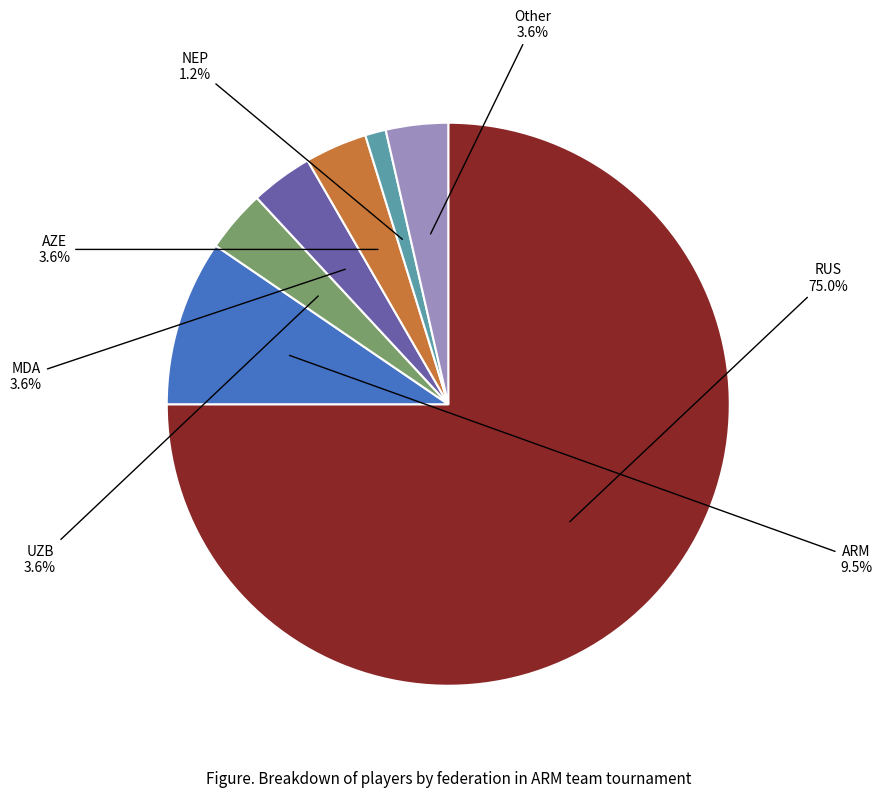

Is there a majority slice in this chart?

Yes